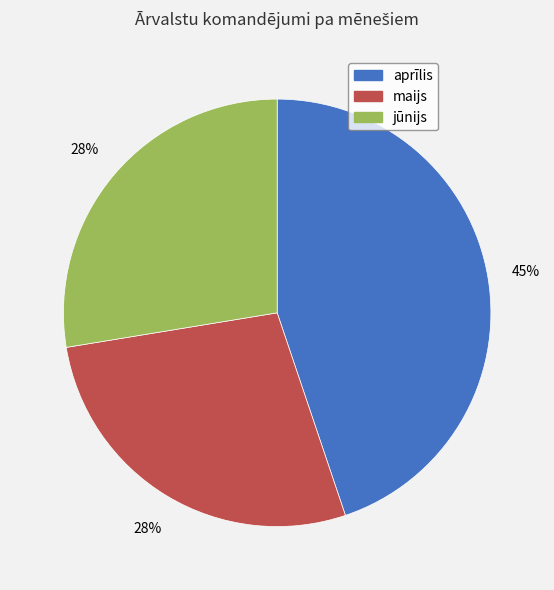

Is there a majority slice in this chart?

No